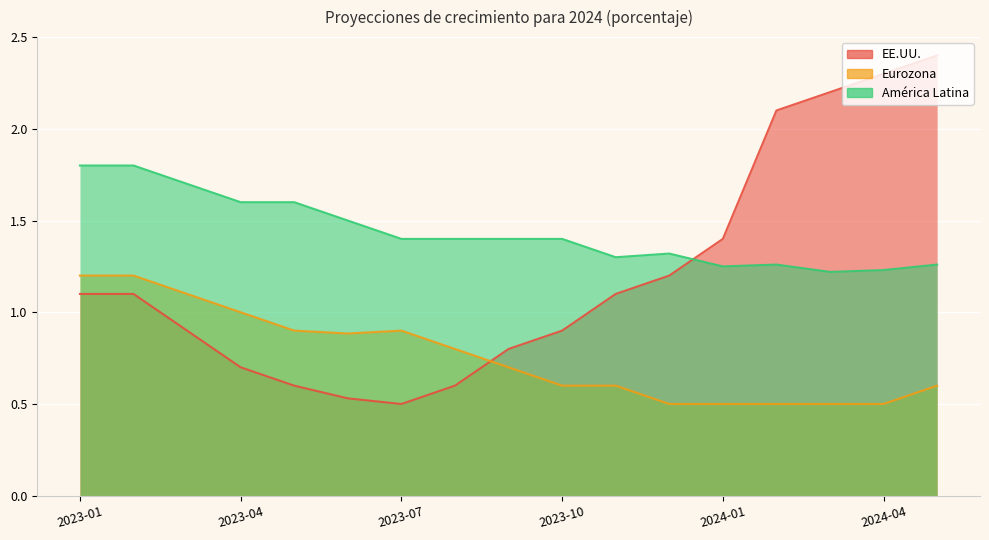

Which series has the widest spread of values?

EE.UU.